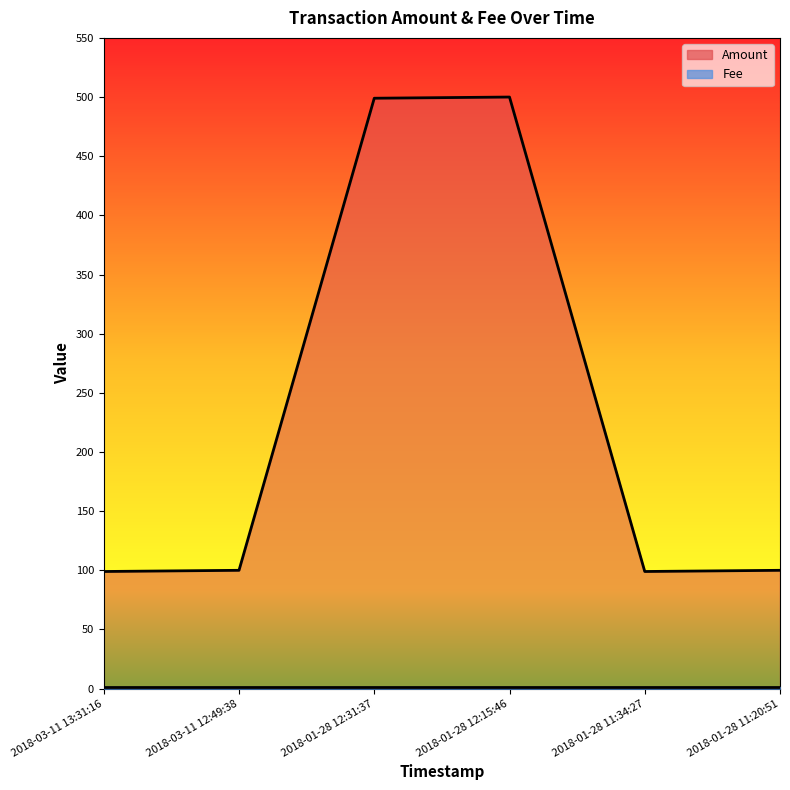

What is the change in value from 2018-03-11 13:31:16 to 2018-01-28 12:31:37?

+400